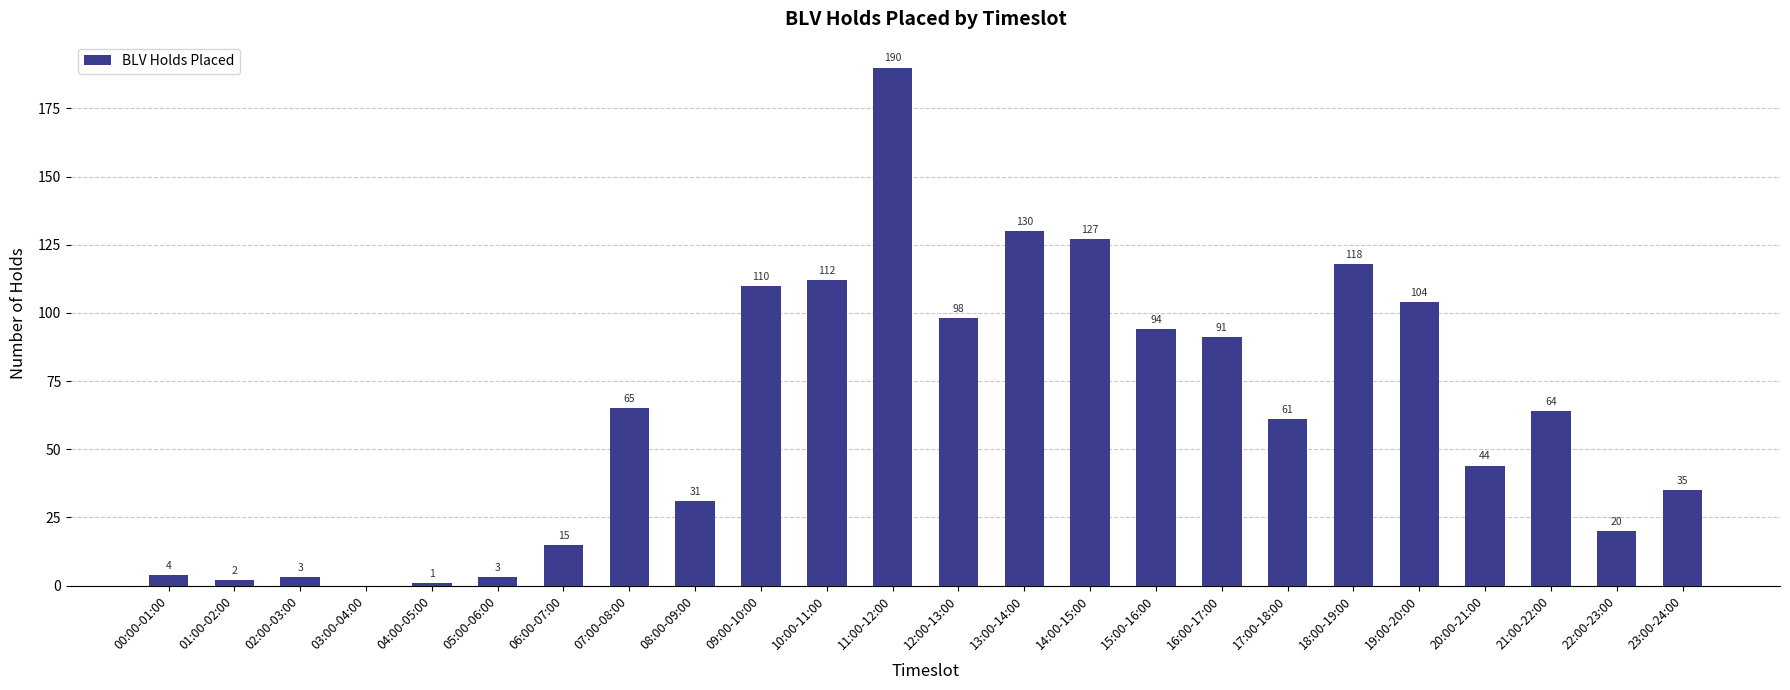

How many positive values are there?

23